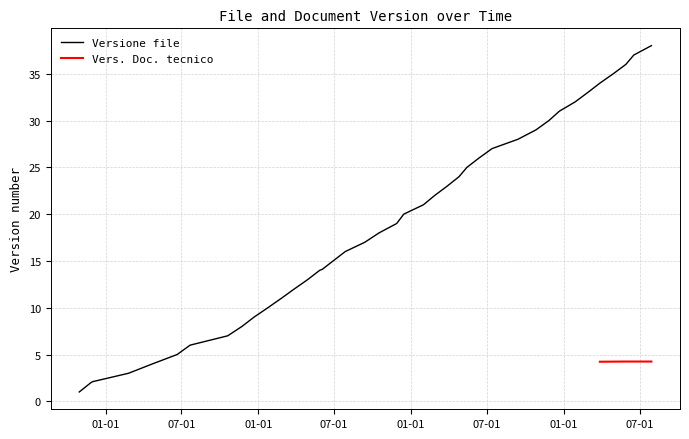

How many data points are less than 19?

20